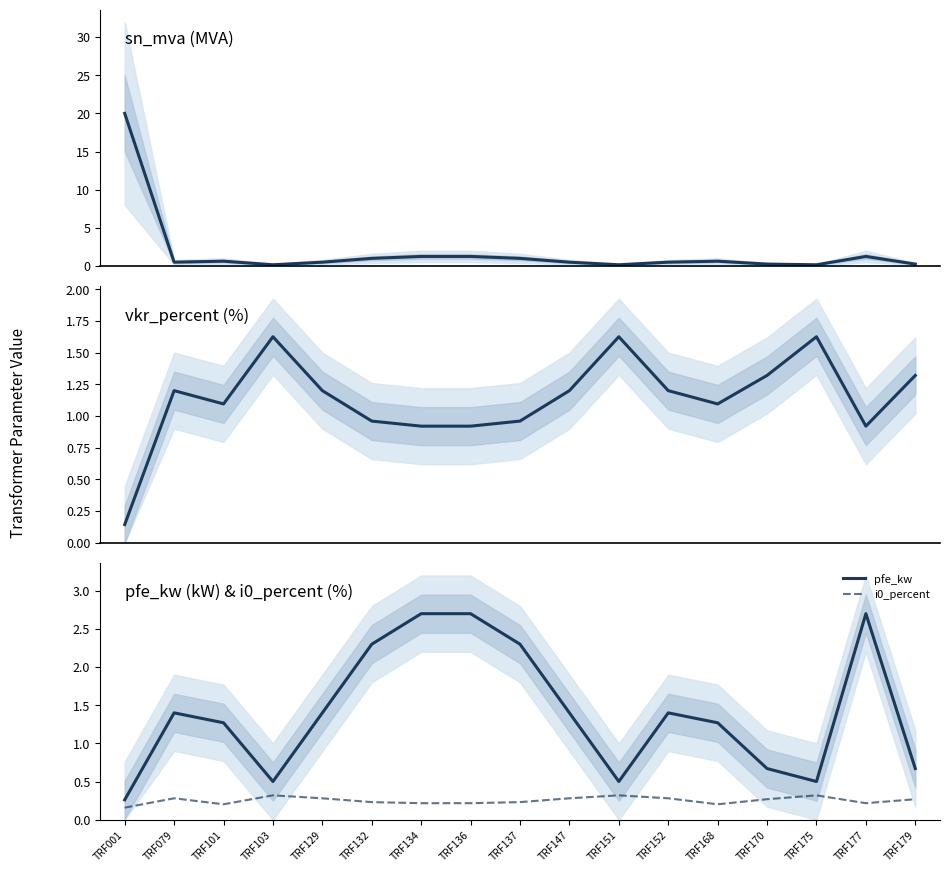

Which series has the largest range (max minus min)?

sn_mva